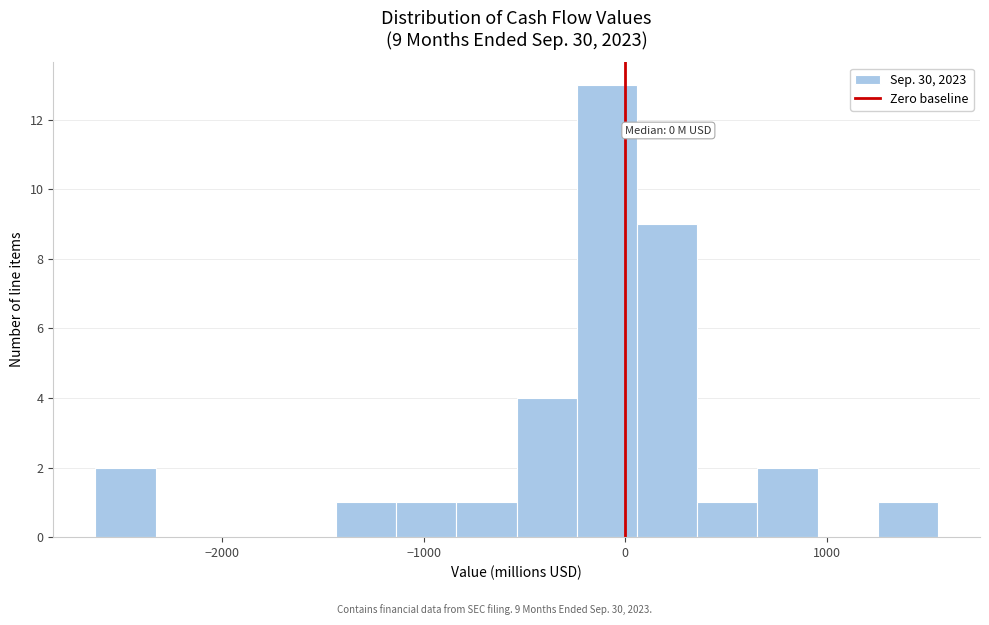

Around what value on the x-axis is the tallest bar? Give the approximate position of its centre, as read against the axis.

-100